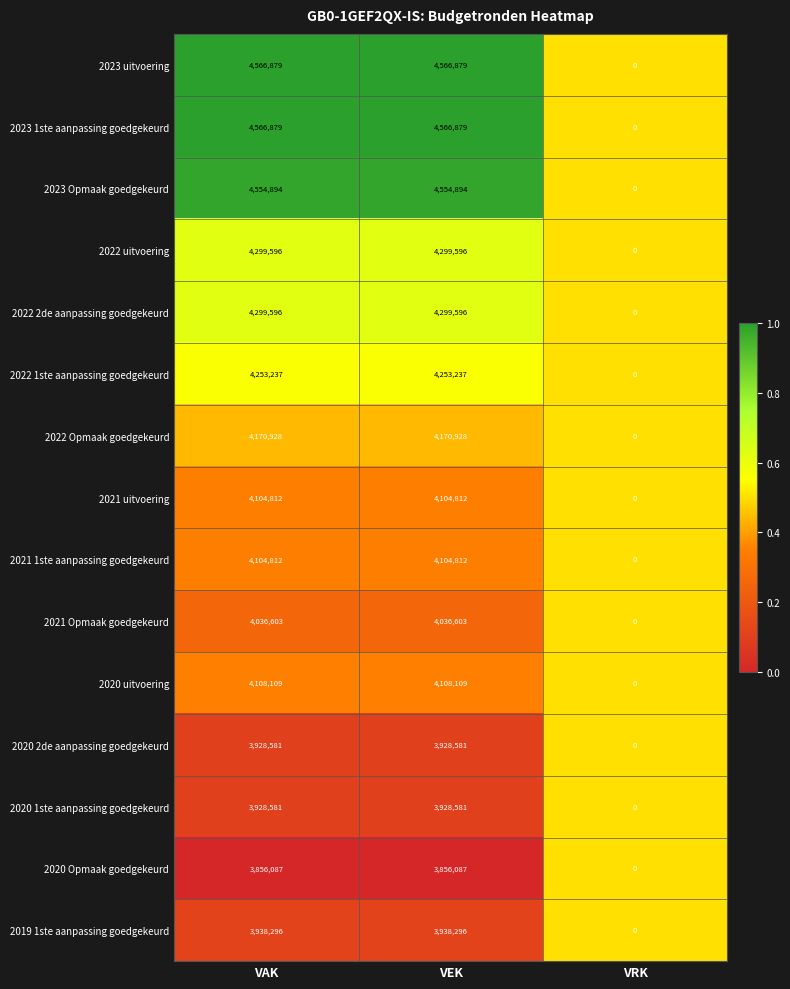

What is the difference between the maximum and minimum values in the 2021 Opmaak goedgekeurd series?

4036603